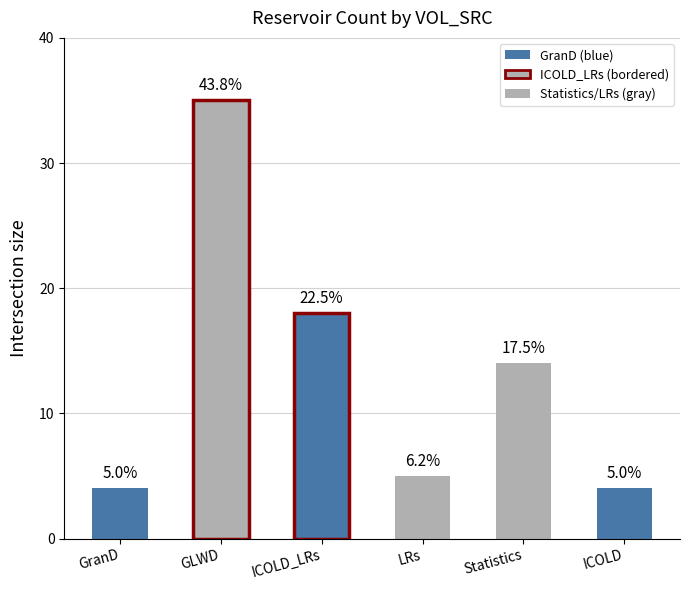

Reading right to left, extract all data points from this chart.

ICOLD=4	Statistics=14	LRs=5	ICOLD_LRs=18	GLWD=35	GranD=4